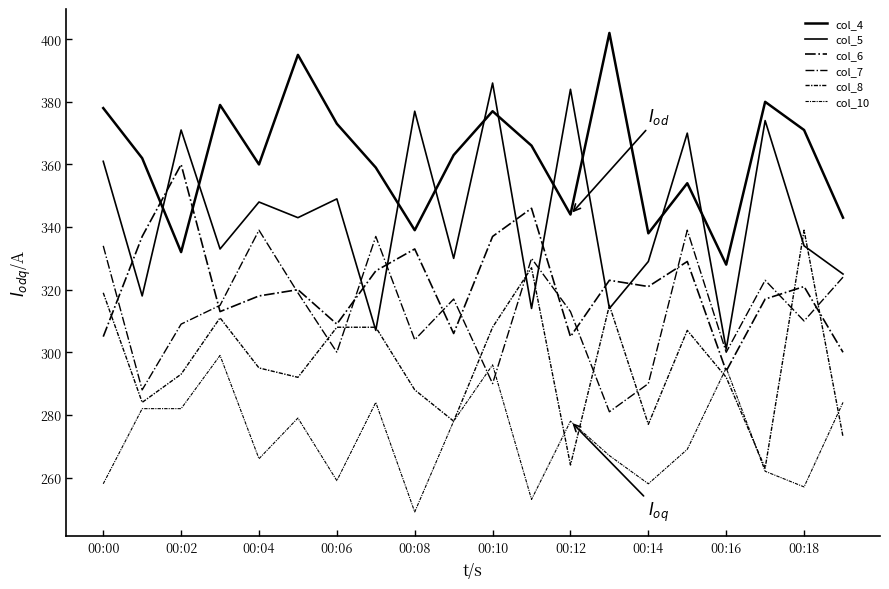

How many interior local peaks does the col_7 series have?

6